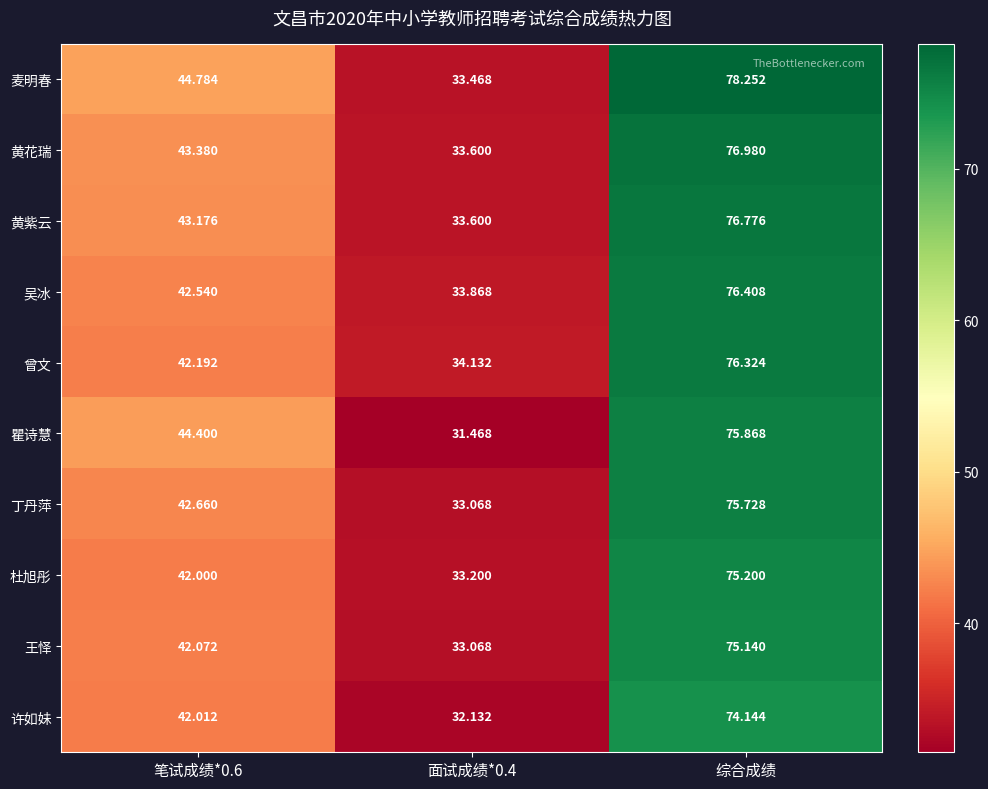

At 笔试成绩*0.6, list the series in order from largest to smallest.

麦明春, 瞿诗慧, 黄花瑞, 黄紫云, 丁丹萍, 吴冰, 曾文, 王怿, 许如妹, 杜旭彤